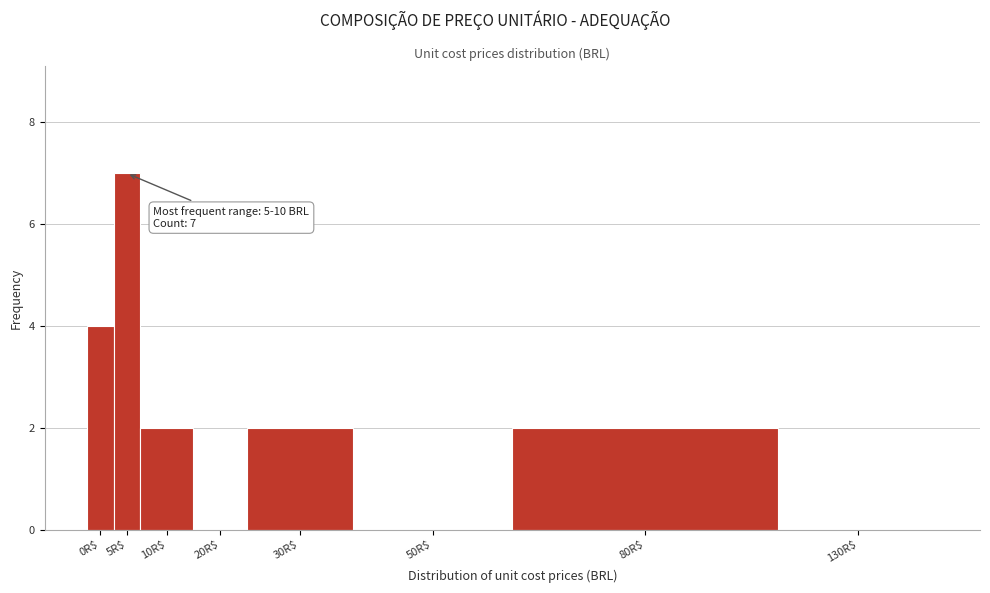

Which label corresponds to the largest value in the chart?

5R$